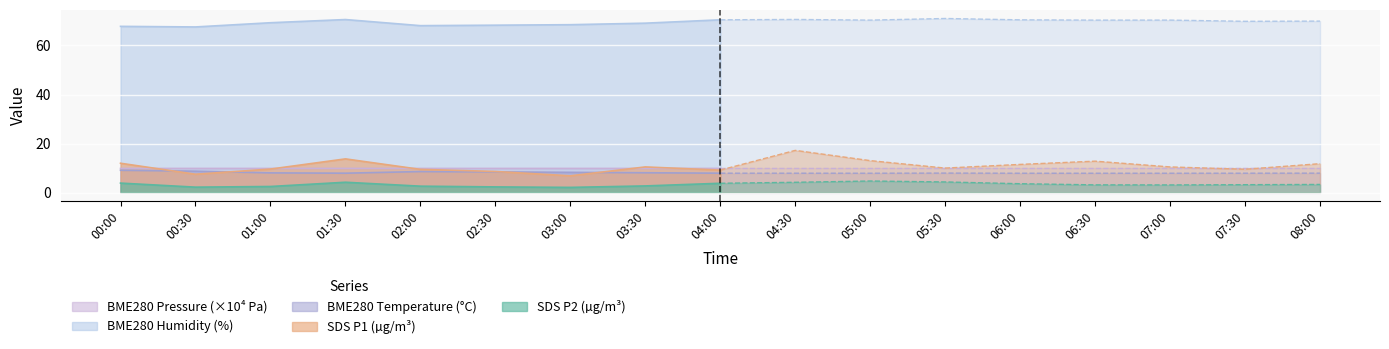

Is the value of SDS_P1 at 2021/03/12 00:00 greater than the value of SDS_P2 at 2021/03/12 07:00?

Yes